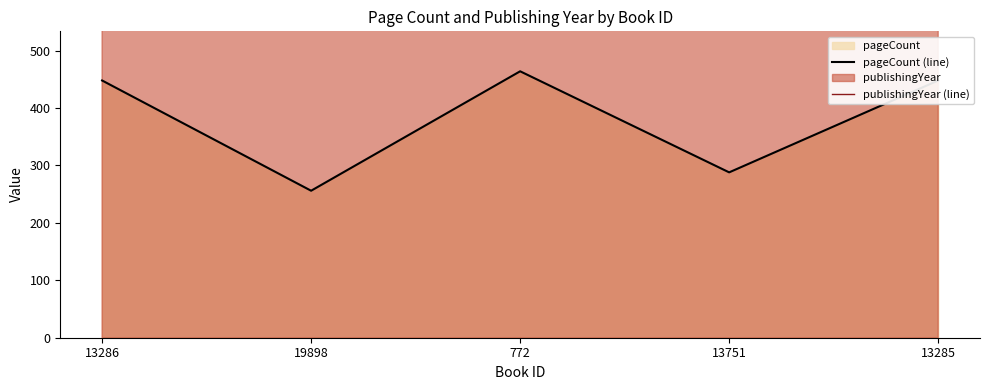

What is the label of the 1st point from the right?

13285